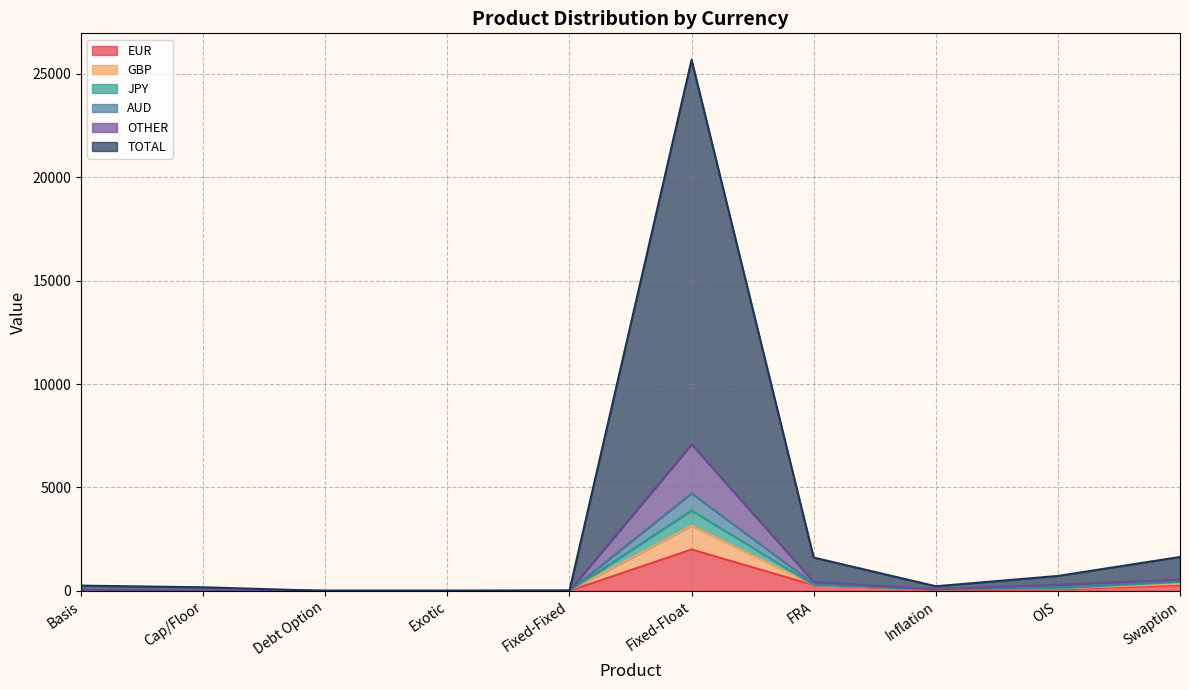

What is the highest value of the EUR series?

2001